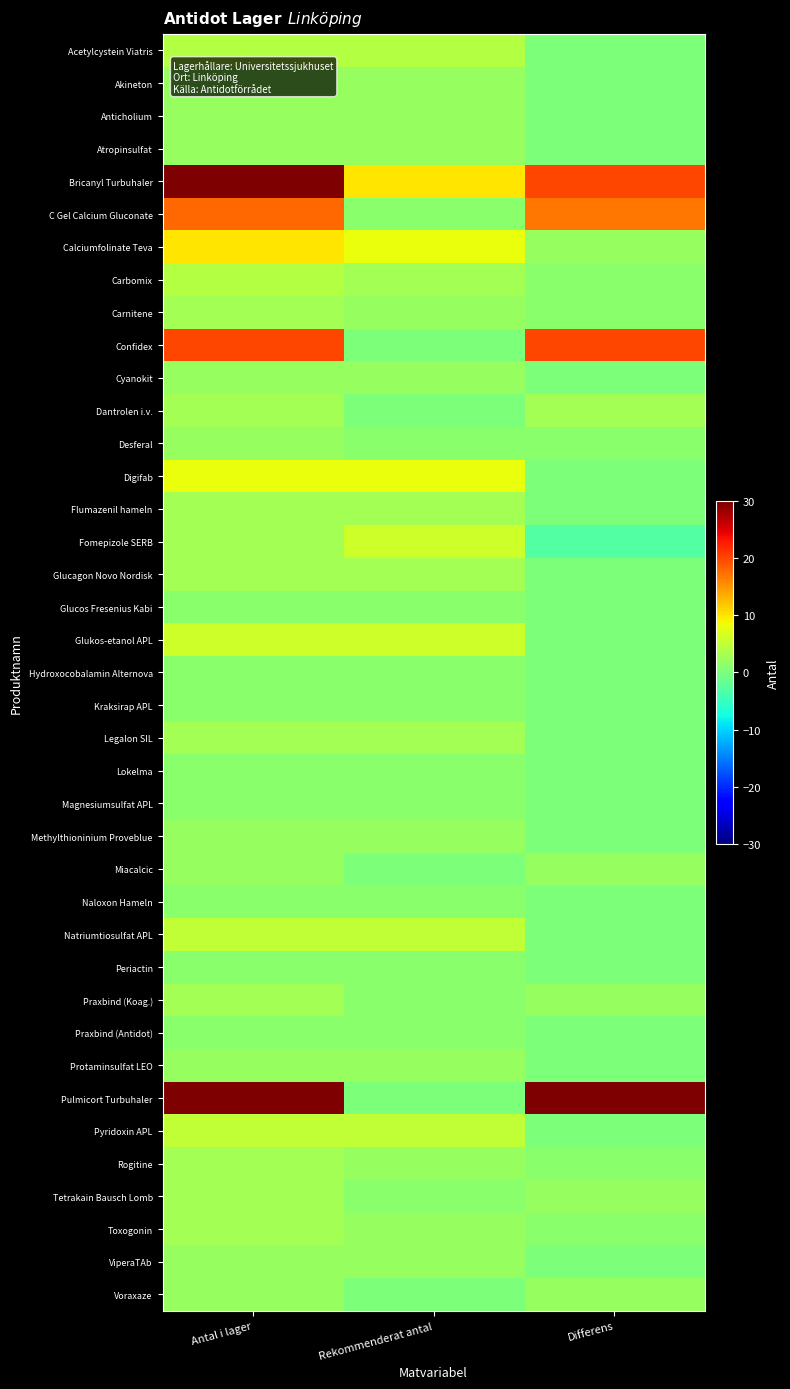

Rank the series at Rekommenderat antal from lowest to highest value.

Confidex, Dantrolen i.v., Miacalcic, Pulmicort Turbuhaler, Voraxaze, C Gel Calcium Gluconate, Desferal, Glucos Fresenius Kabi, Hydroxocobalamin Alternova, Kraksirap APL, Lokelma, Magnesiumsulfat APL, Naloxon Hameln, Periactin, Praxbind (Koag.), Praxbind (Antidot), Tetrakain Bausch Lomb, Akineton, Anticholium, Atropinsulfat, Carnitene, Cyanokit, Methylthioninium Proveblue, Protaminsulfat LEO, Rogitine, Toxogonin, ViperaTAb, Carbomix, Flumazenil hameln, Glucagon Novo Nordisk, Legalon SIL, Acetylcystein Viatris, Natriumtiosulfat APL, Pyridoxin APL, Fomepizole SERB, Glukos-etanol APL, Calciumfolinate Teva, Digifab, Bricanyl Turbuhaler